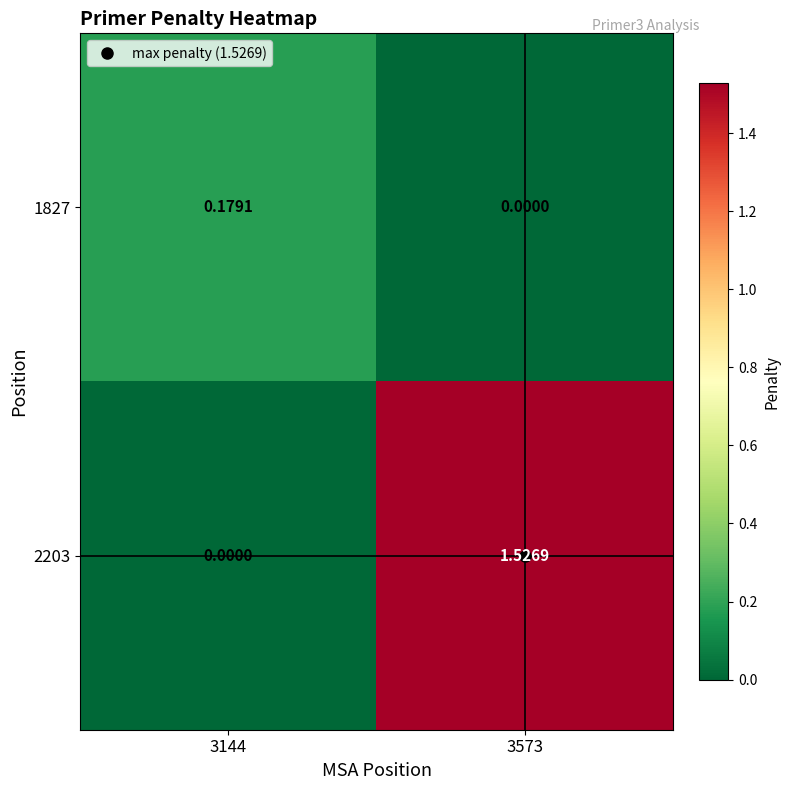

List the series in order of their overall mean, lowest first.

1827, 2203